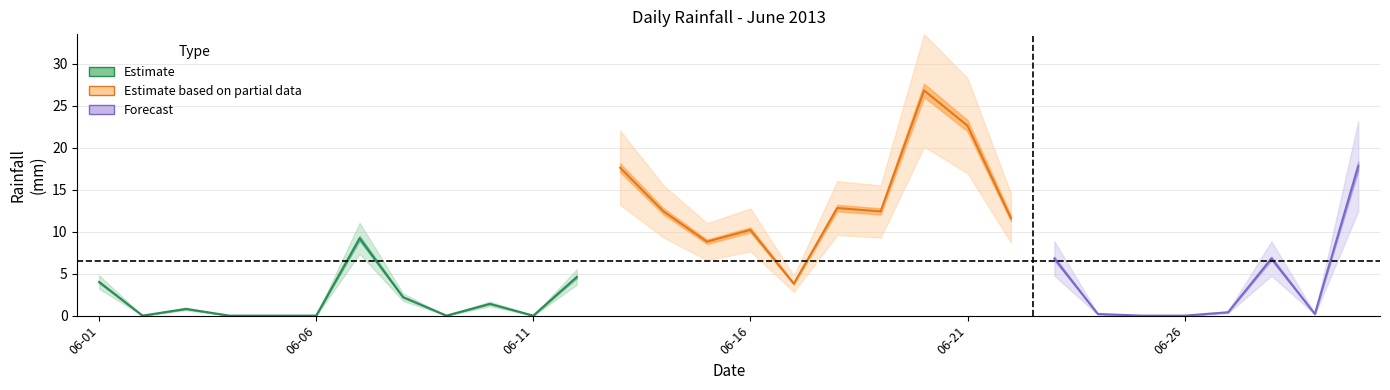

Where is the first local maximum?

2013-06-03